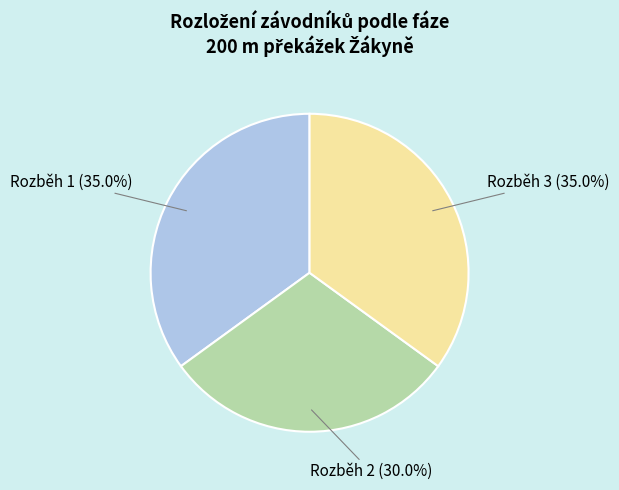

Is there a majority slice in this chart?

No